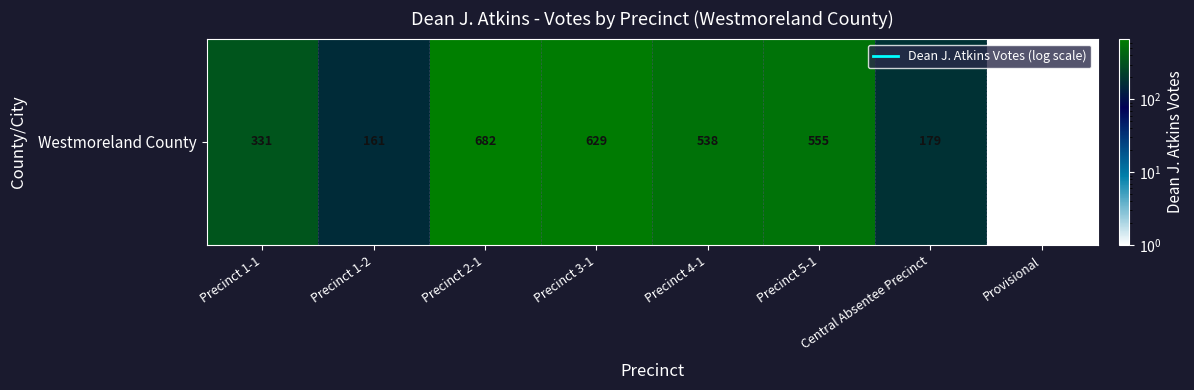

What is the sum of all values?

3076